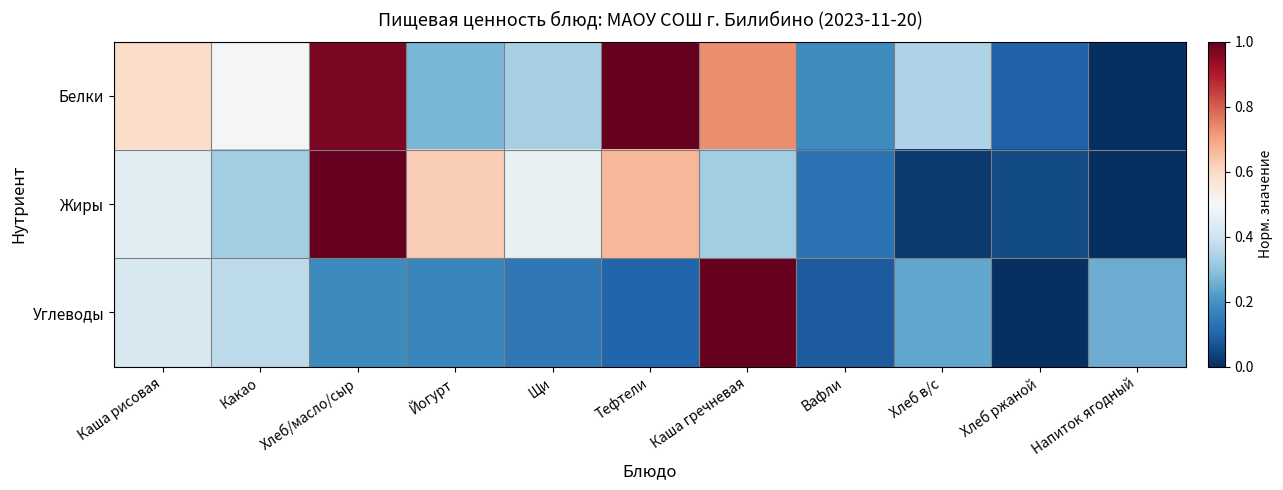

At how many categories does at least one series exceed 0?

11